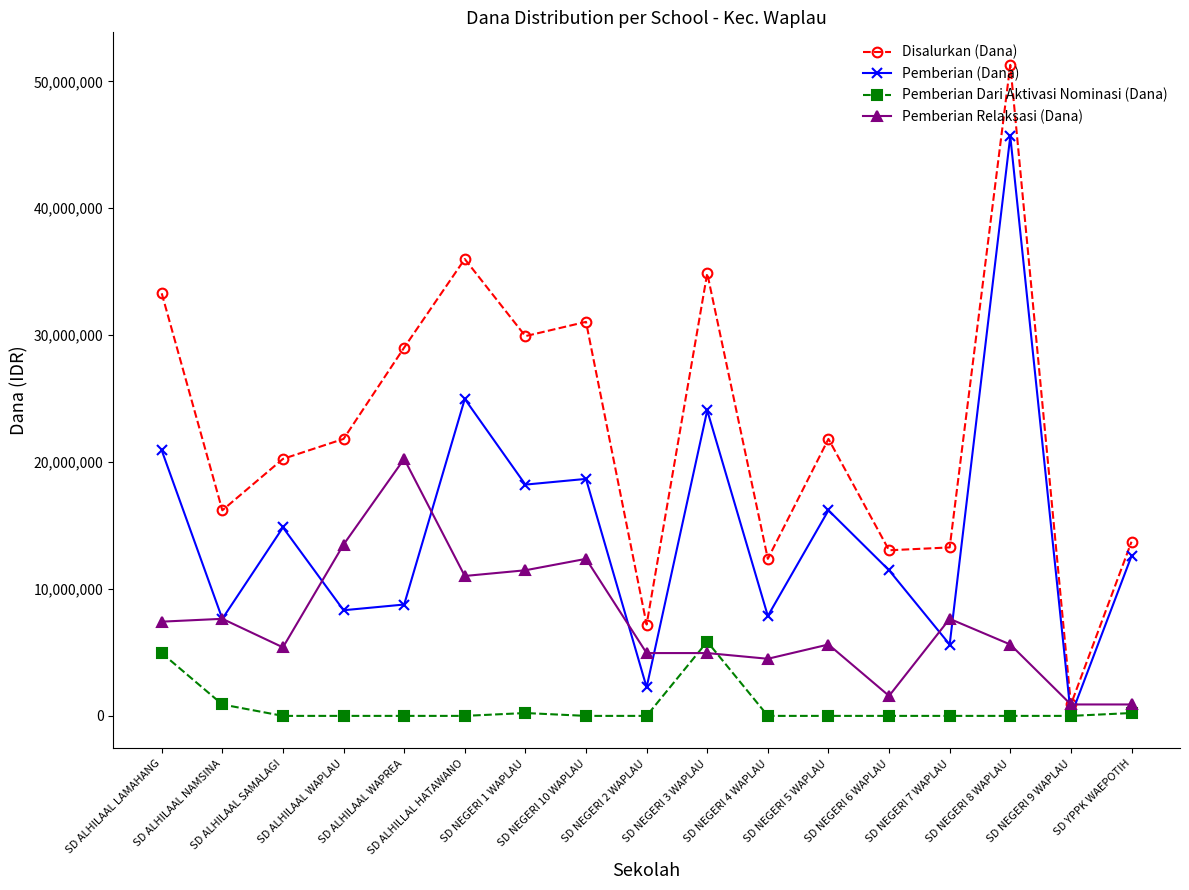

Count the number of categories in the chart.

17